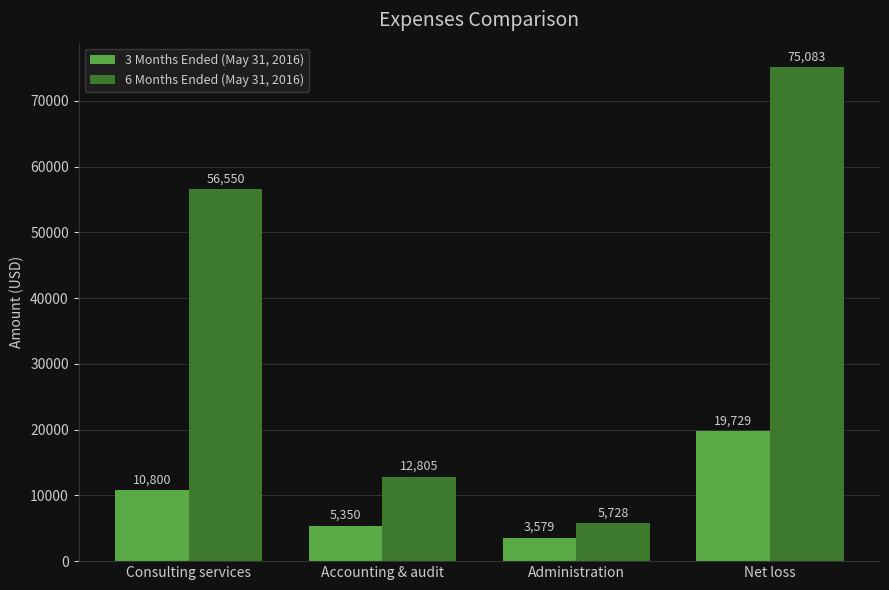

How many 3 Months Ended (May 31, 2016) values are between 5350 and 19729?

3